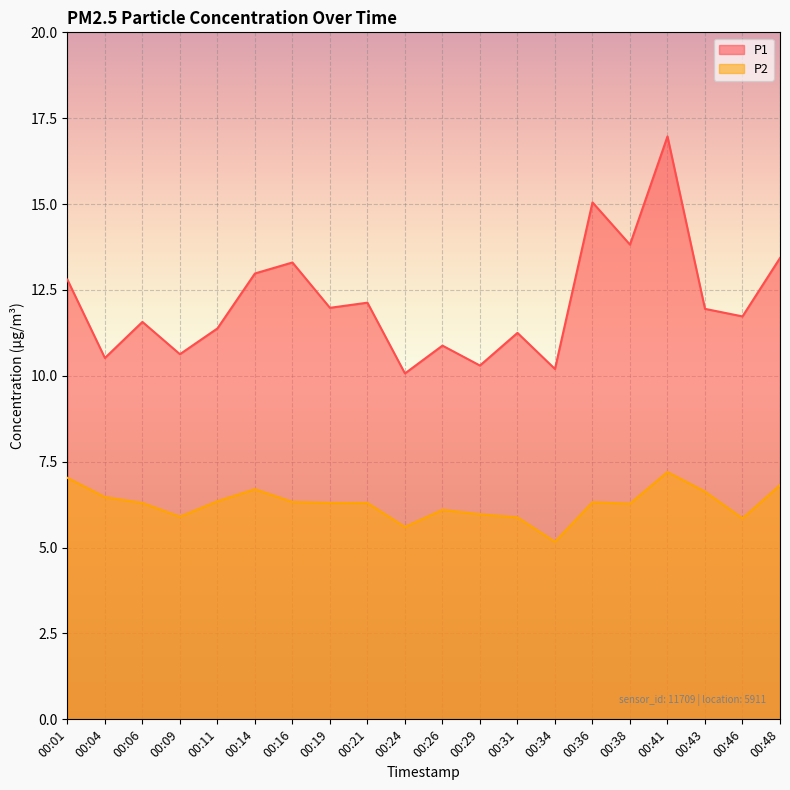

The value of P1 at 00:01 is 3.9. True or false?

False